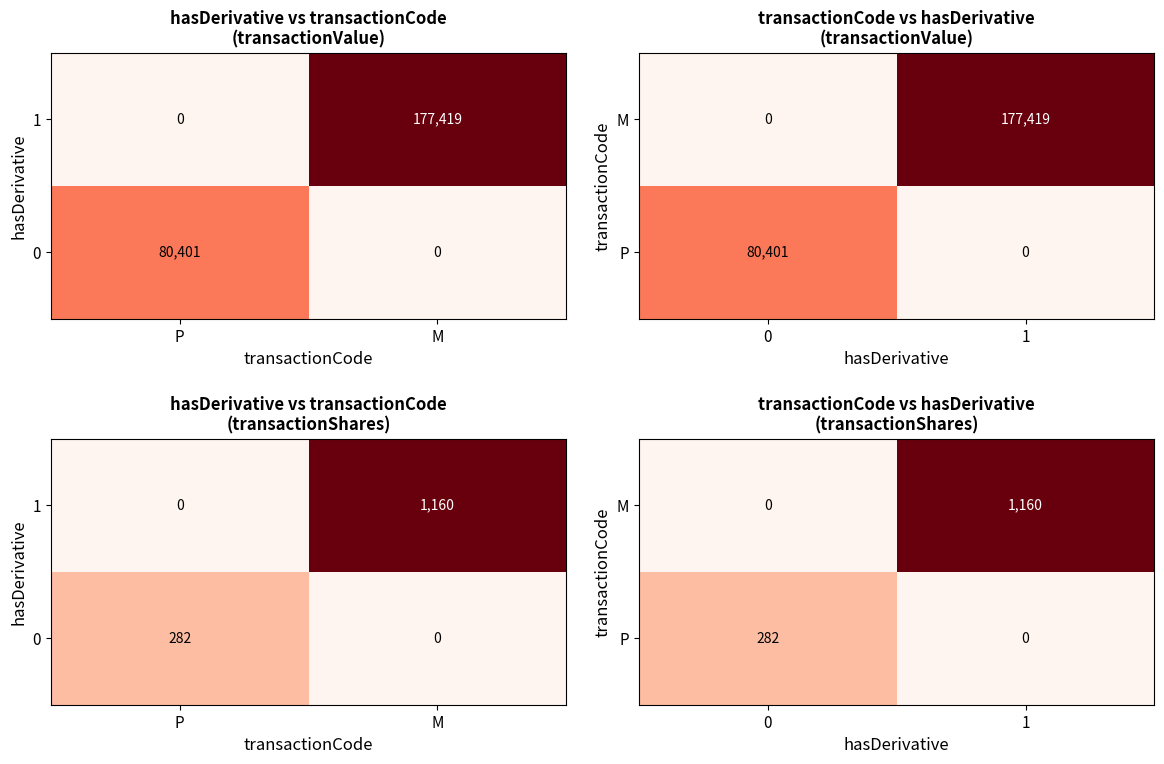

Which series has the largest range (max minus min)?

M